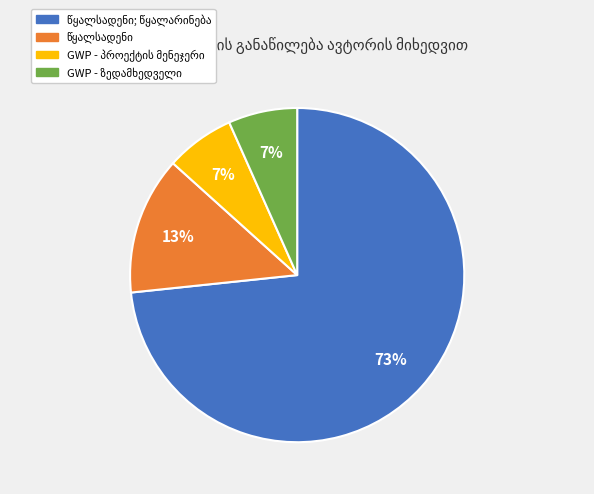

Is there a majority slice in this chart?

Yes